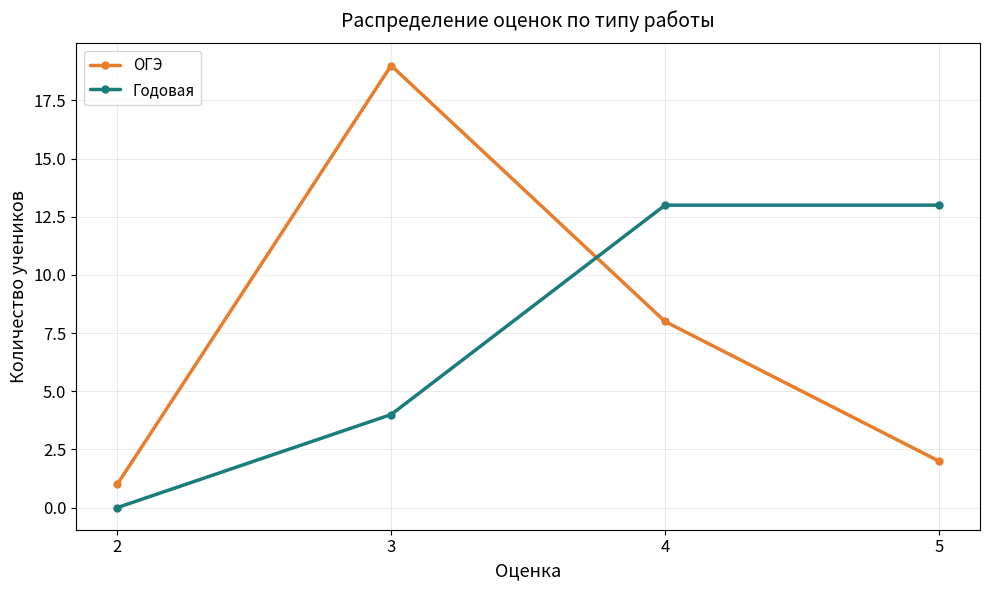

True or false: ОГЭ has more than 0 points higher than both neighbors.

True